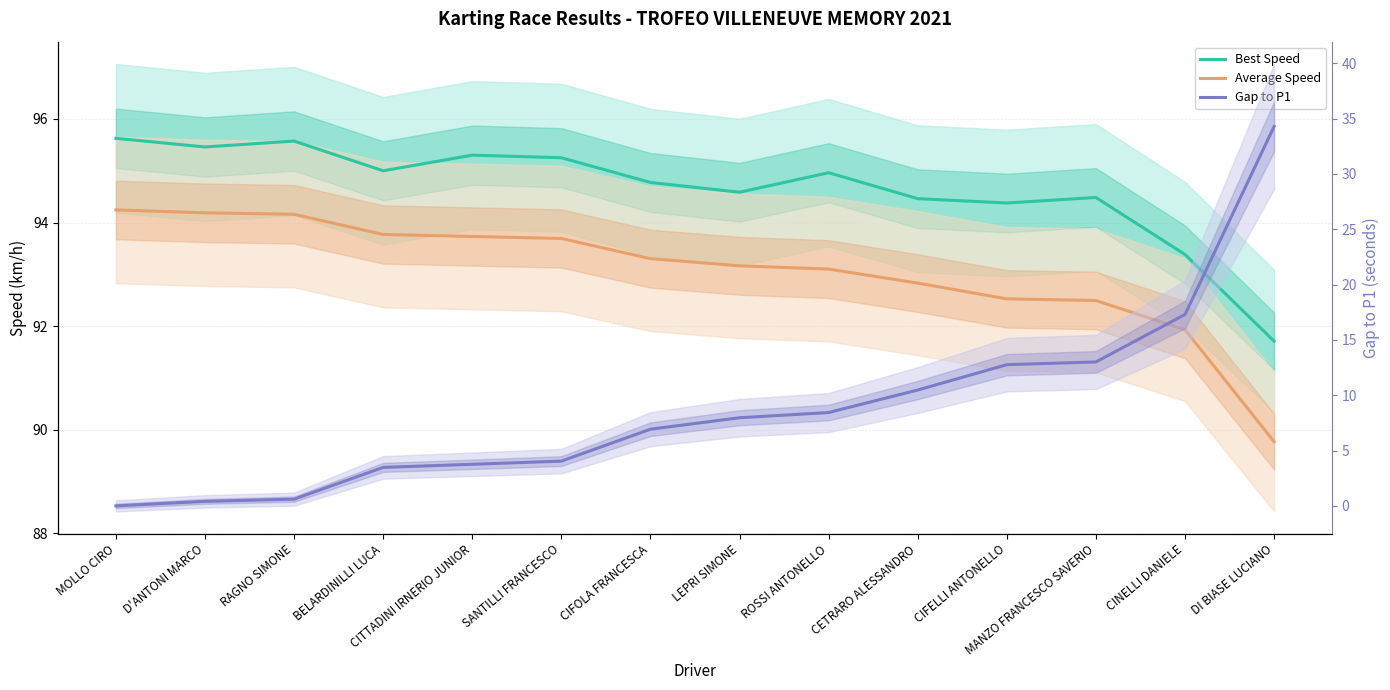

True or false: Best Speed and Average Speed cross at least once.

False